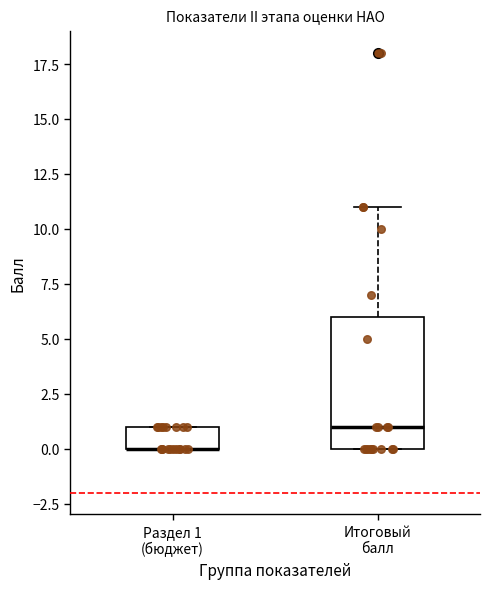

Reading left to right, transcribe this box plot: for each box, give where its median line is, the range the box spans, and where its two whiskers end, as read against the y-axis. The values are not printed on the chart, so give them approximately, as read against the axis.

Раздел 1 (бюджет): median 0 (drawn on the box's lower edge), box 0 to 1, whiskers 0 to 1
Итоговый балл: median 1, box 0 to 6, whiskers 0 to 11